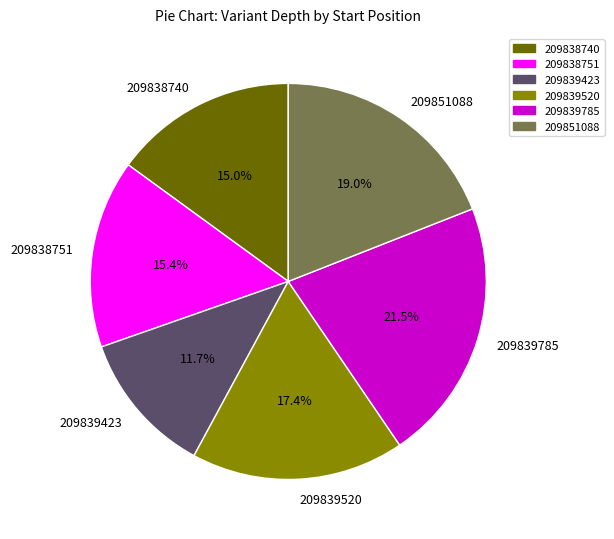

To the nearest percent, what is the average slice percentage?

17%